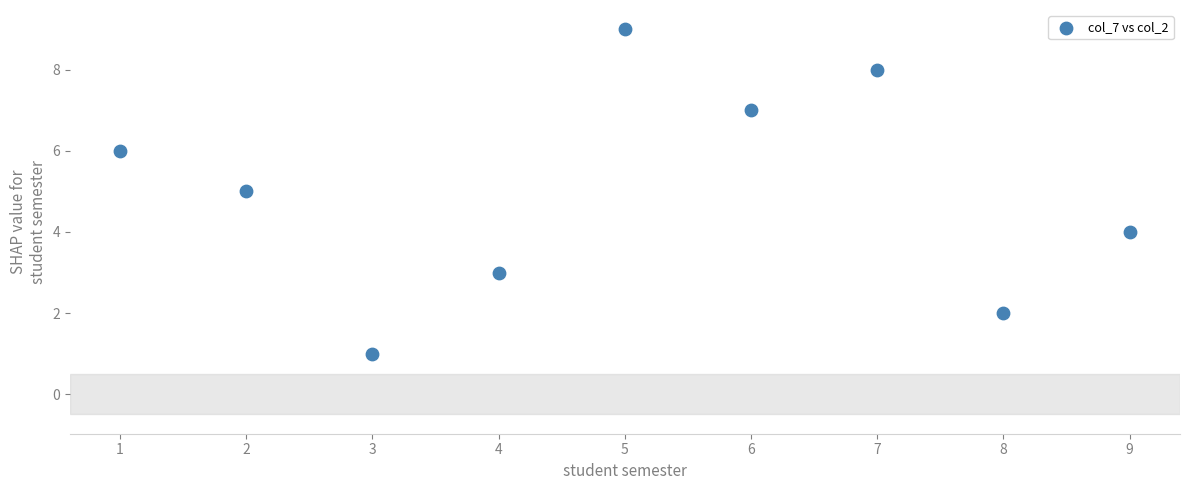

What is the range of Y values (max minus min)?

8